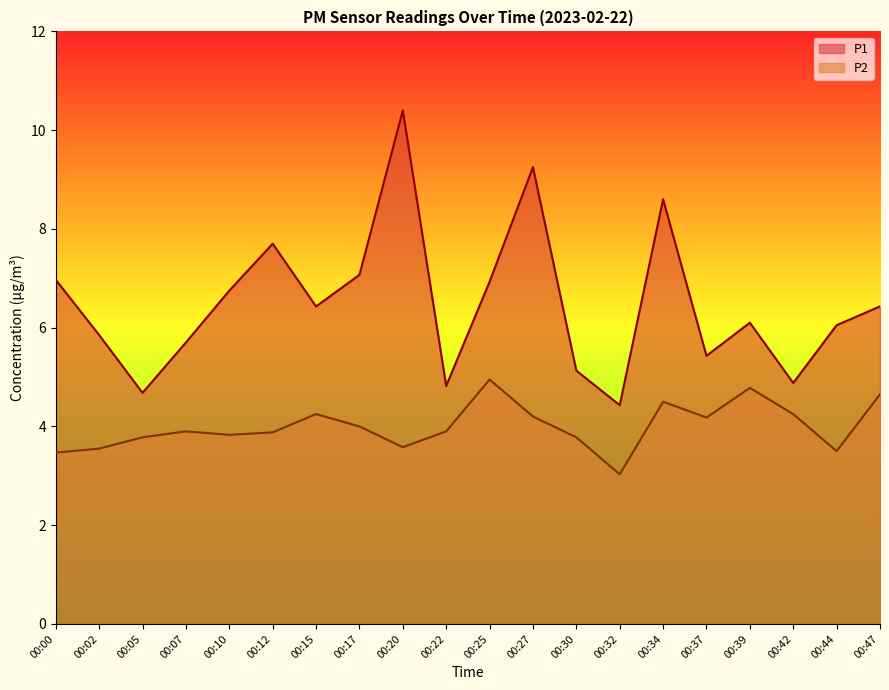

Read the P2 value at 00:47.

4.7